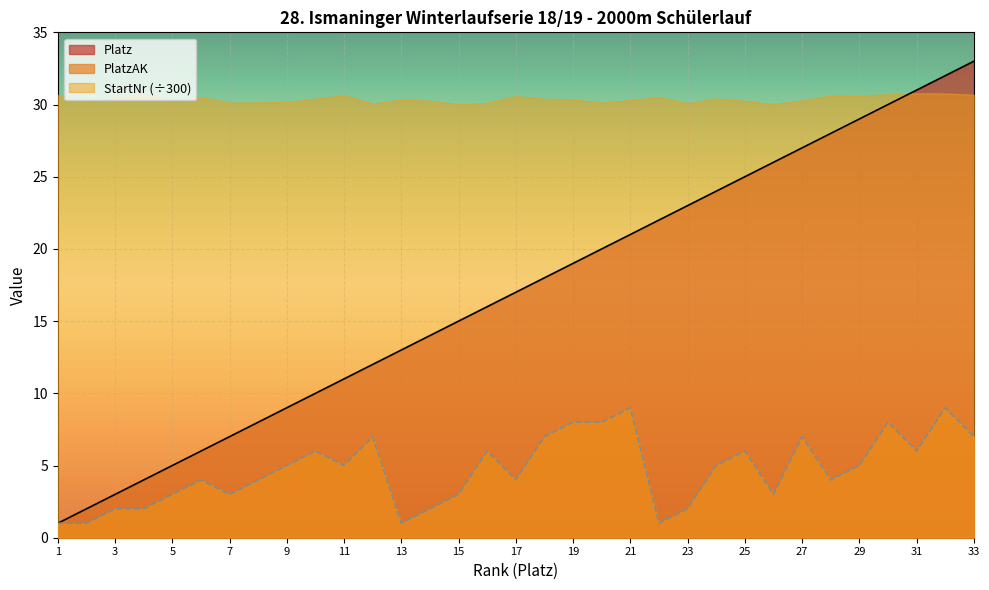

How many distinct data groups are displayed?

3